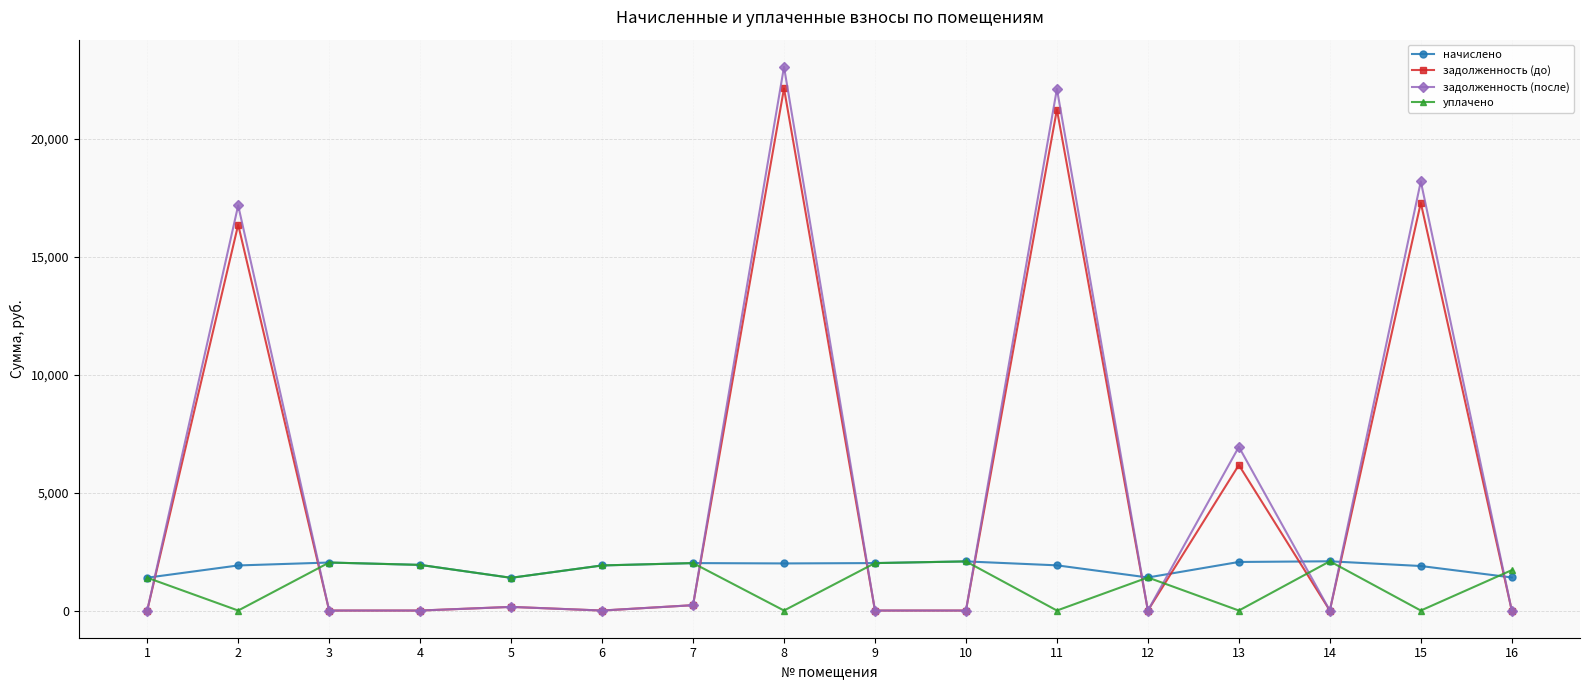

What is the total value across all series at 8?

47216.2